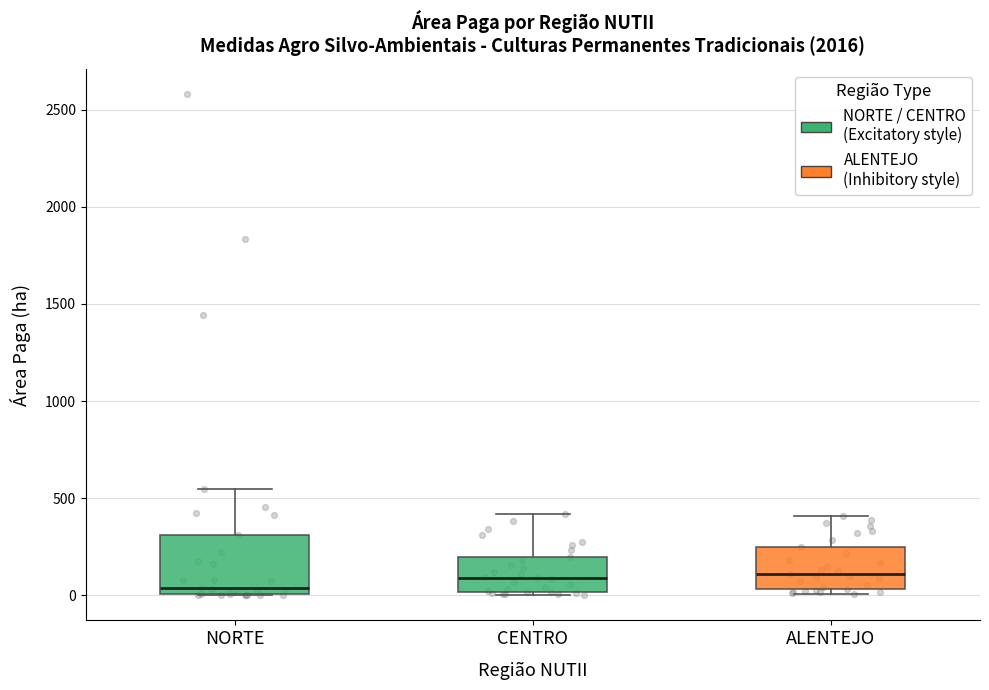

Where is the upper edge of the box for CENTRO on the y-axis? The values are not printed on the chart, so give them approximately, as read against the axis.

200